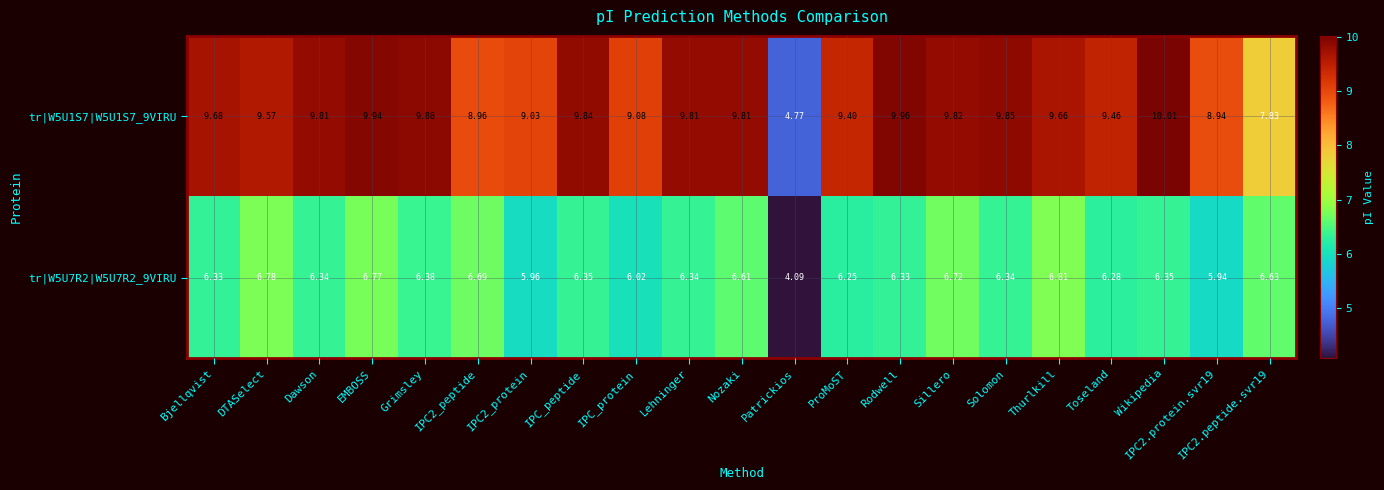

Which category has the lowest value across all series?

Patrickios